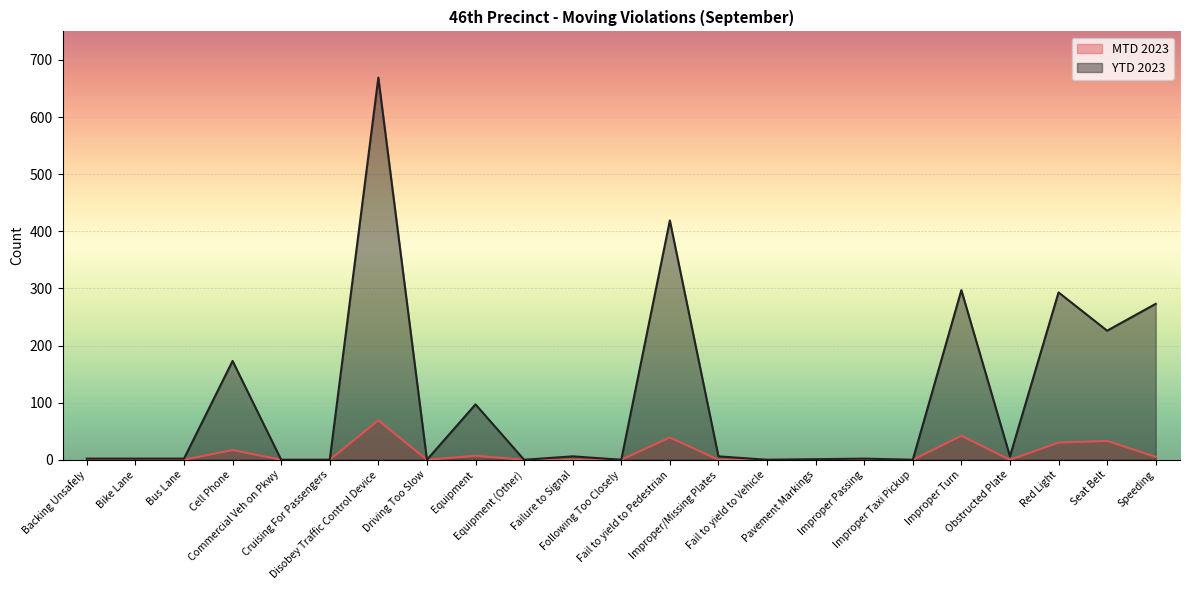

True or false: MTD 2023 has a value of 0 at Following Too Closely.

True